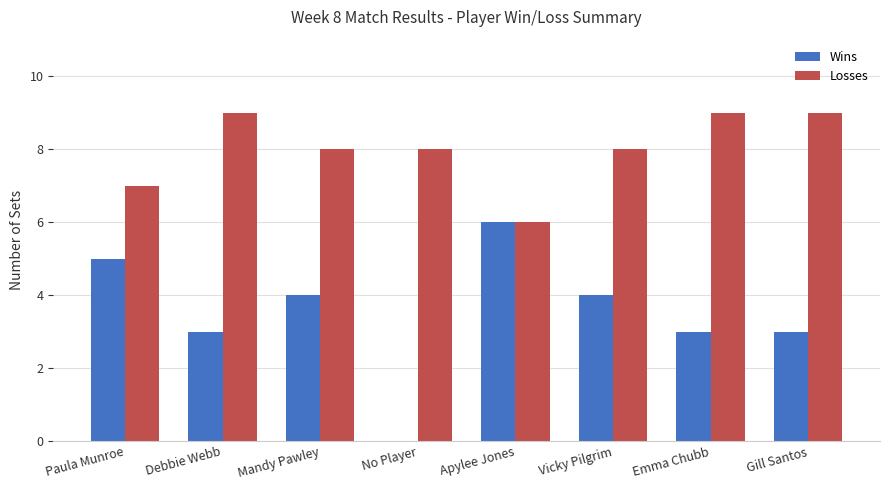

Reading left to right, extract all data points from this chart.

Wins: 5	3	4	0	6	4	3	3
Losses: 7	9	8	8	6	8	9	9